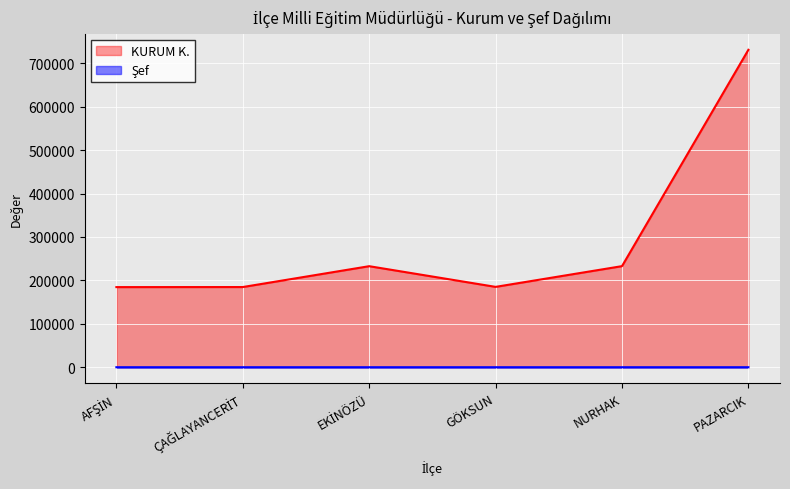

What is the label of the 3rd point from the left?

EKİNÖZÜ